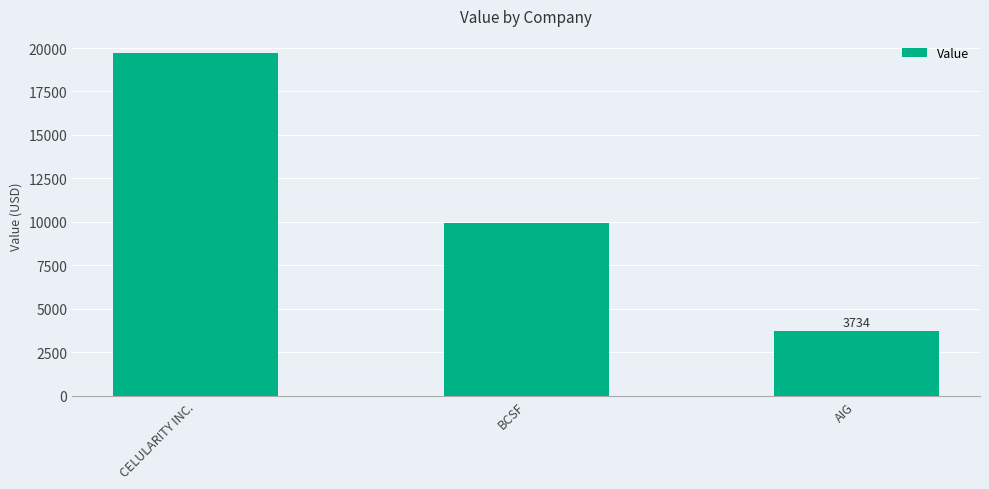

What is the difference between the values at BCSF and AIG?

6226